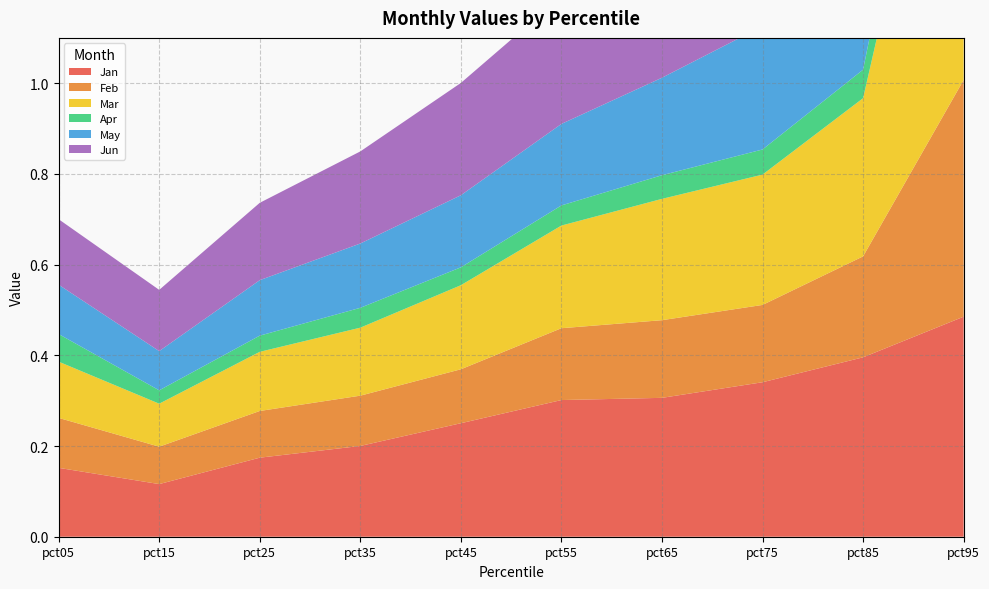

Reading left to right, extract all data points from this chart.

Jan: 0.2	0.1	0.2	0.2	0.3	0.3	0.3	0.3	0.4	0.5
Feb: 0.1	0.1	0.1	0.1	0.1	0.2	0.2	0.2	0.2	0.5
Mar: 0.1	0.1	0.1	0.1	0.2	0.2	0.3	0.3	0.3	0.9
Apr: 0.1	0.0	0.0	0.0	0.0	0.0	0.1	0.1	0.1	0.2
May: 0.1	0.1	0.1	0.1	0.2	0.2	0.2	0.3	0.3	0.7
Jun: 0.1	0.1	0.2	0.2	0.2	0.3	0.3	0.3	0.4	0.8